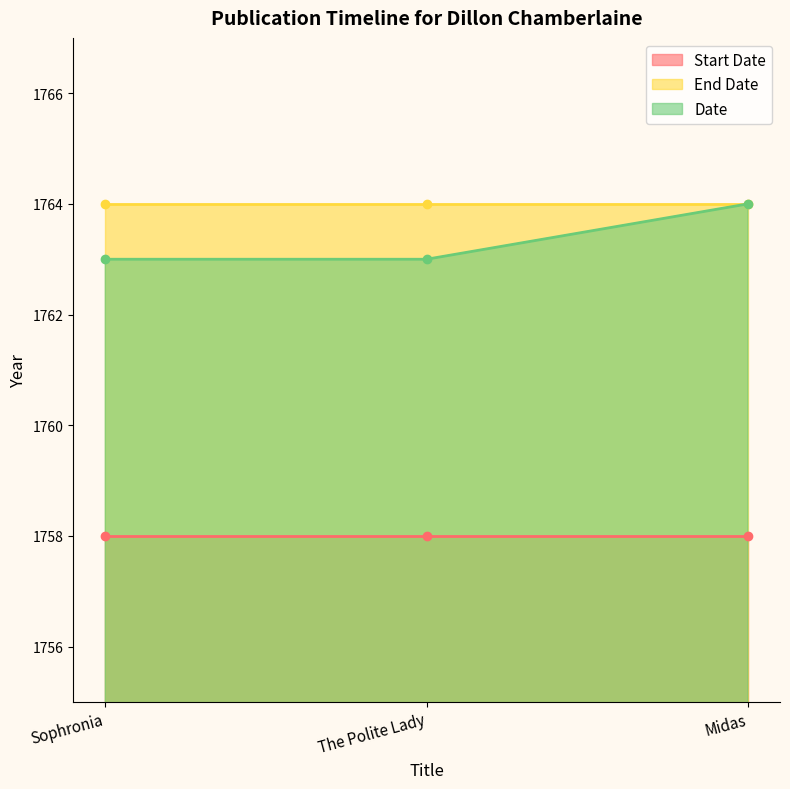

Reading left to right, list all the values displayed in this chart.

Start Date: Sophronia=1758	The Polite Lady=1758	Midas=1758
End Date: Sophronia=1764	The Polite Lady=1764	Midas=1764
Date: Sophronia=1763	The Polite Lady=1763	Midas=1764